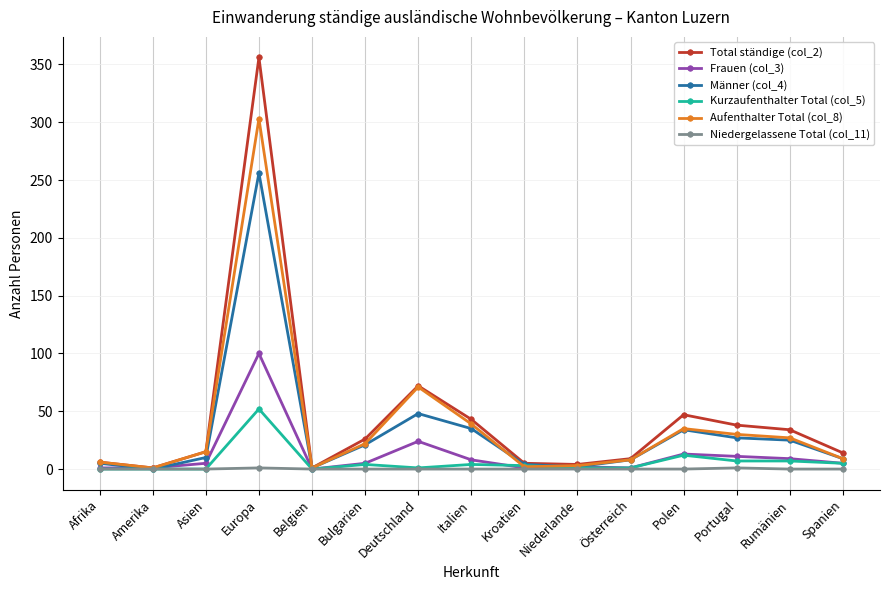

How many categories are shown in the chart?

15